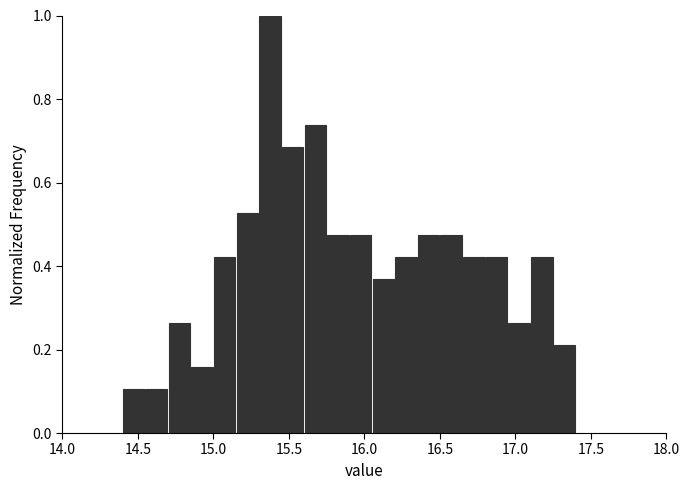

Read against the x-axis, roughly where is the centre of the tallest bar?

15.40